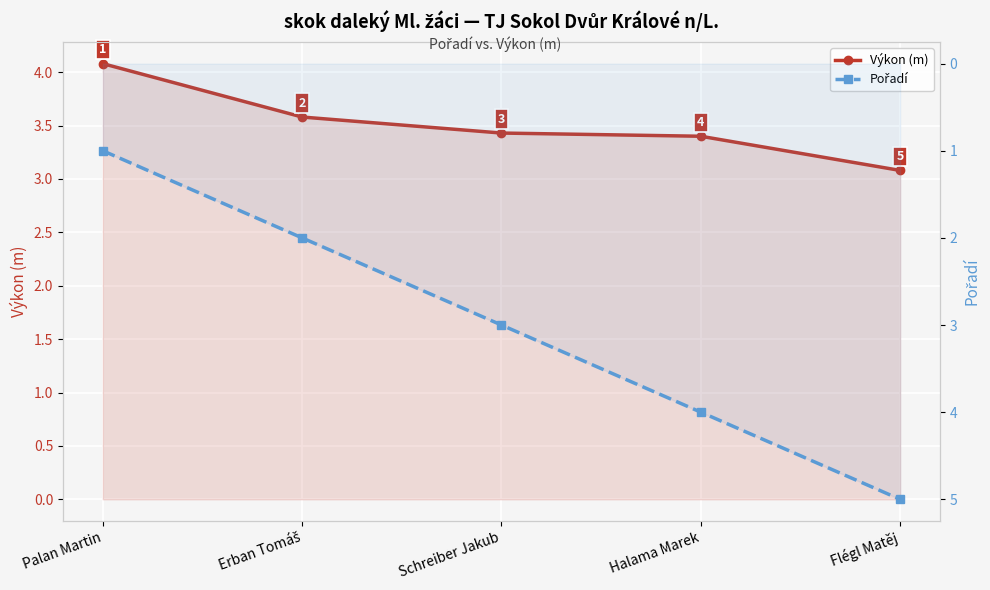

Reading right to left, list all the values displayed in this chart.

Výkon (m): 3.1	3.4	3.4	3.6	4.1
Pořadí: 5.0	4.0	3.0	2.0	1.0